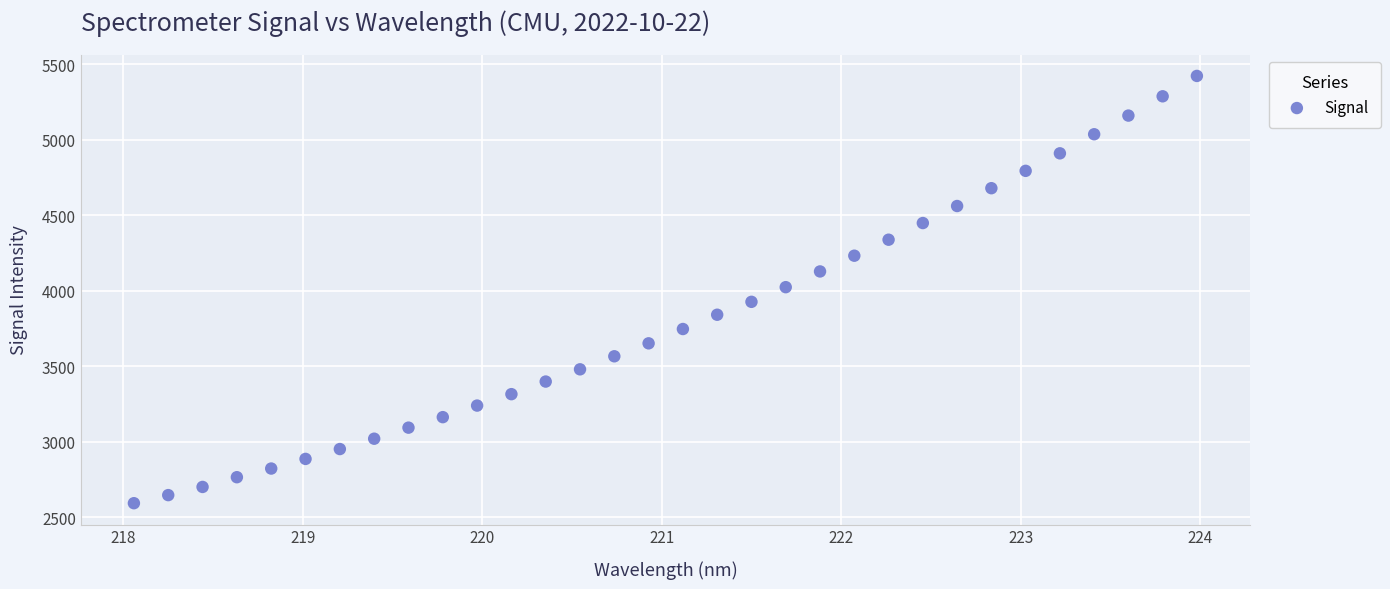

What is the range of Y values (max minus min)?

2832.0